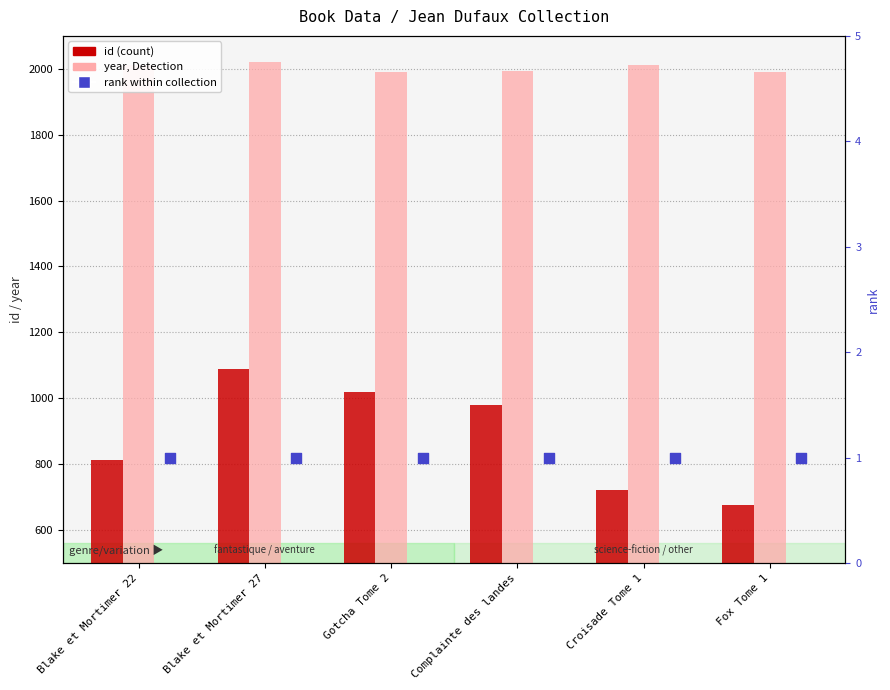

Which series contains the highest Y value?

year